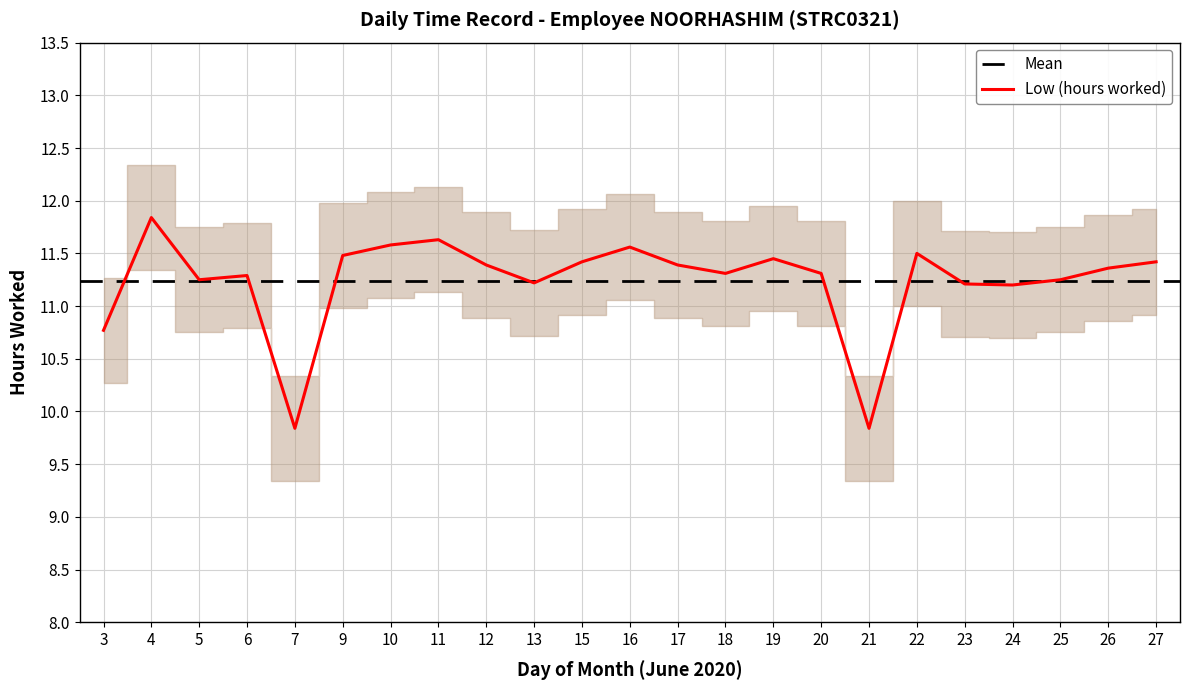

What is the sum of all values?

258.5